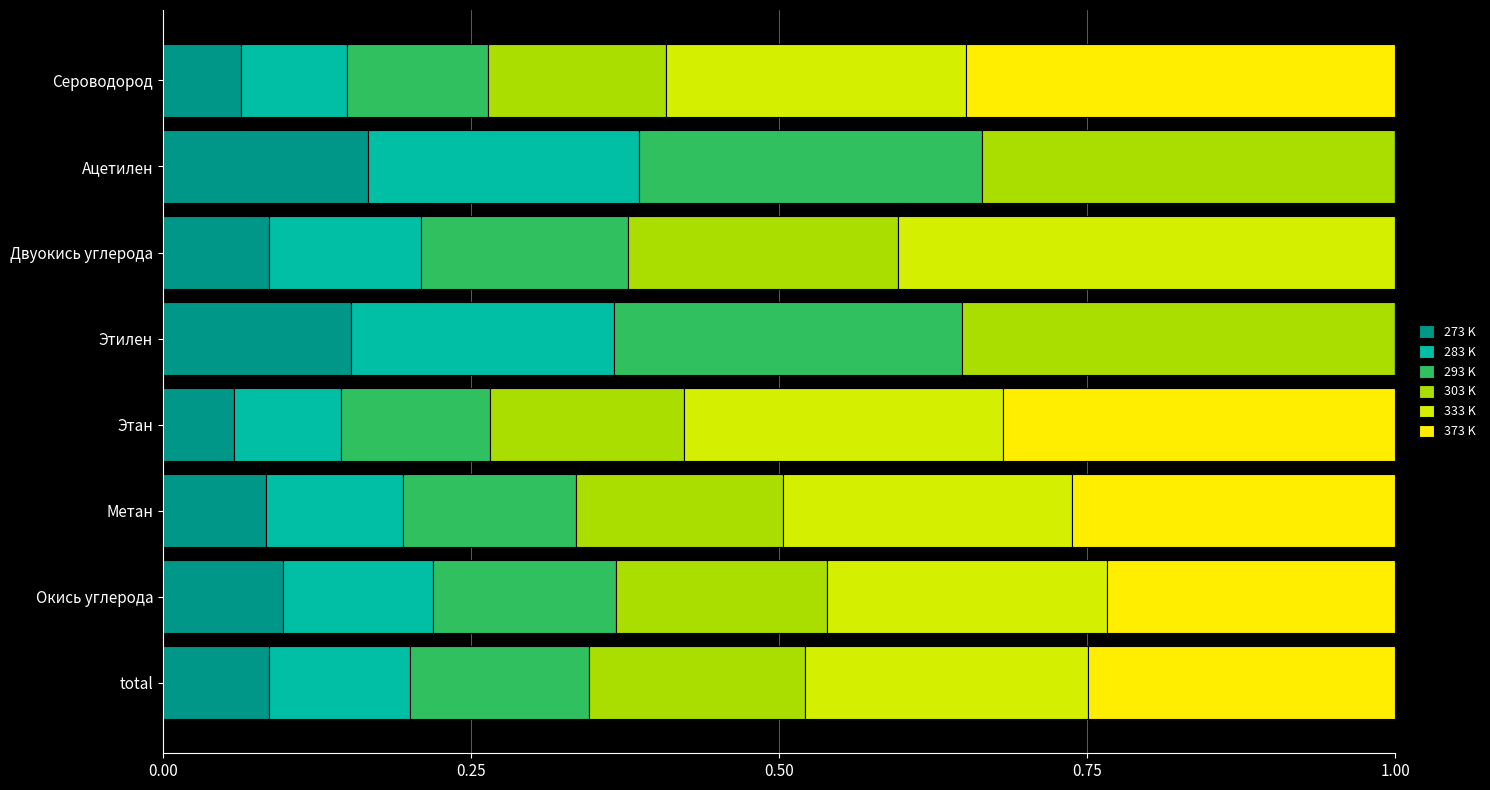

What is the total value across all series at Двуокись углерода?

1.0